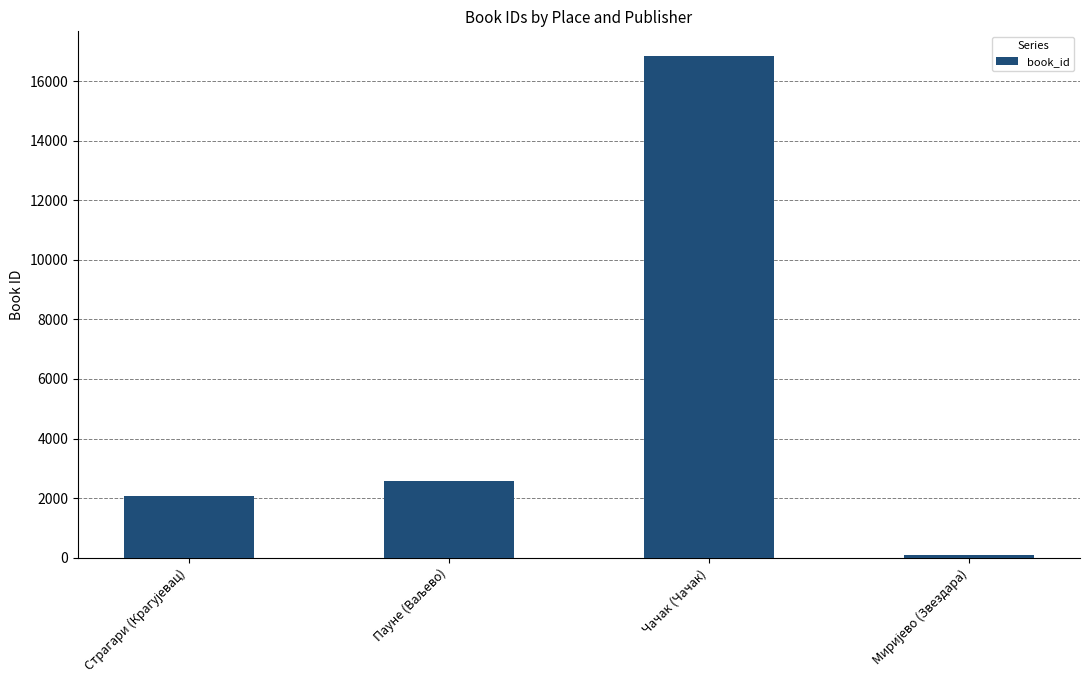

Are the bars horizontal?

No